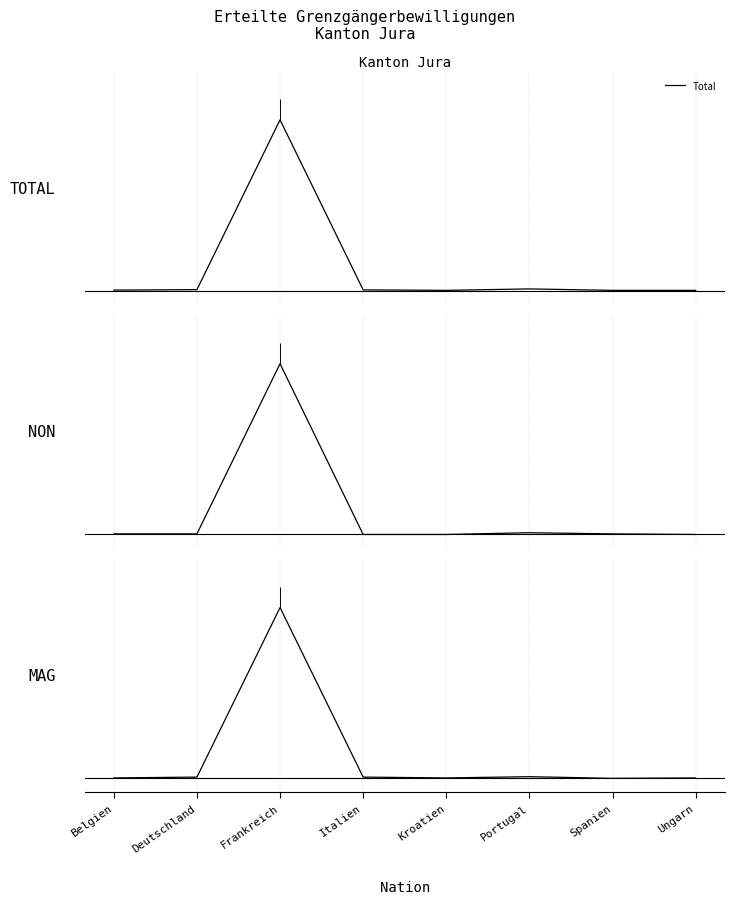

Is it true that Frauen equals 1.5 at Belgien?

False